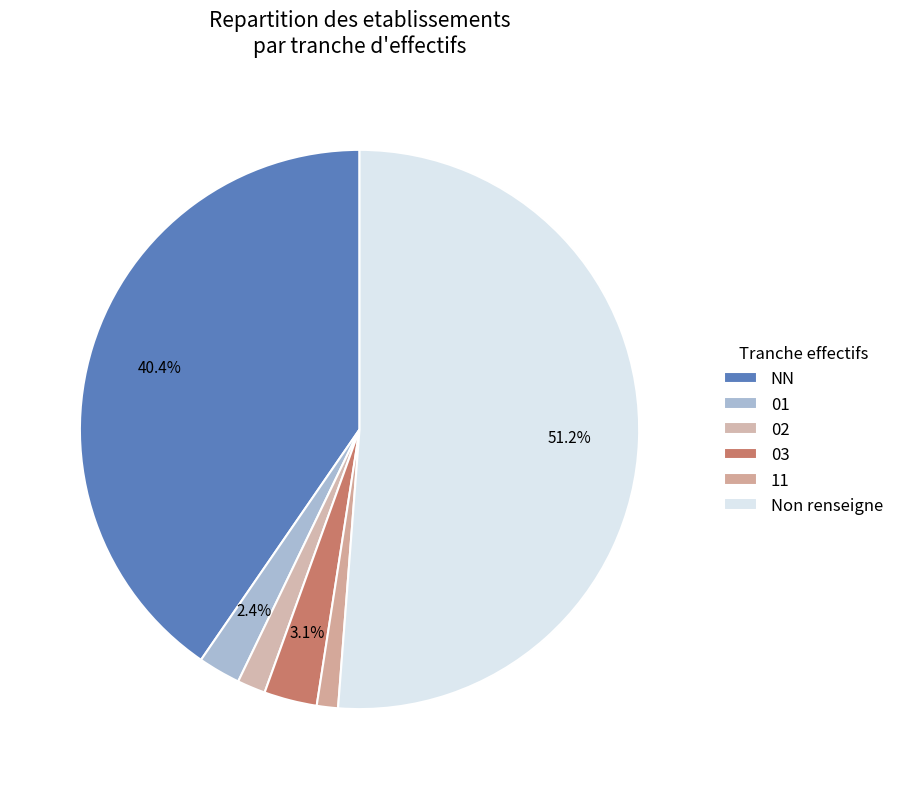

How many segments does this pie chart have?

6